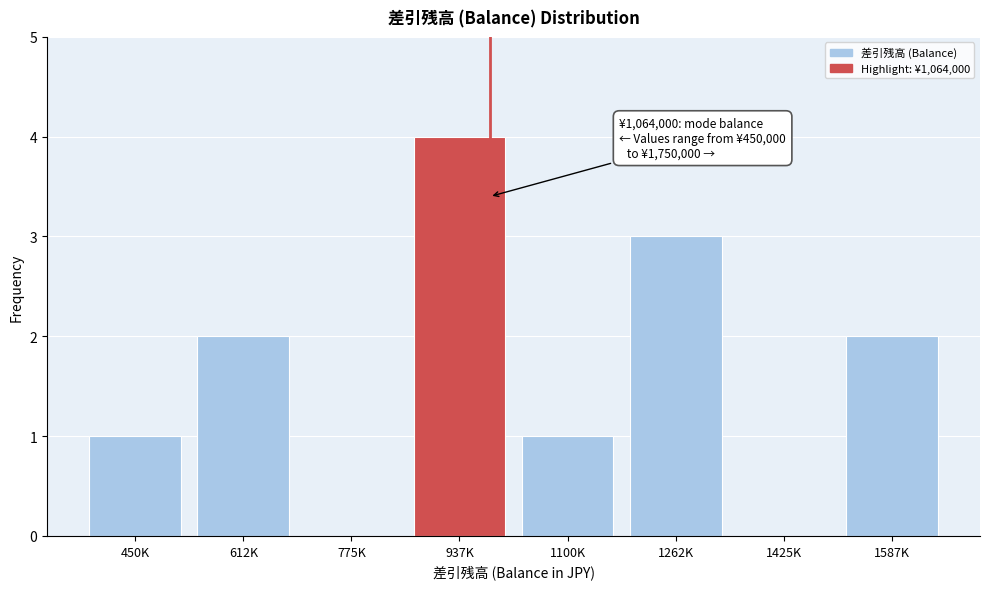

Reading left to right, list all the values displayed in this chart.

450K=1	612K=2	775K=0	937K=4	1100K=1	1262K=3	1425K=0	1587K=2